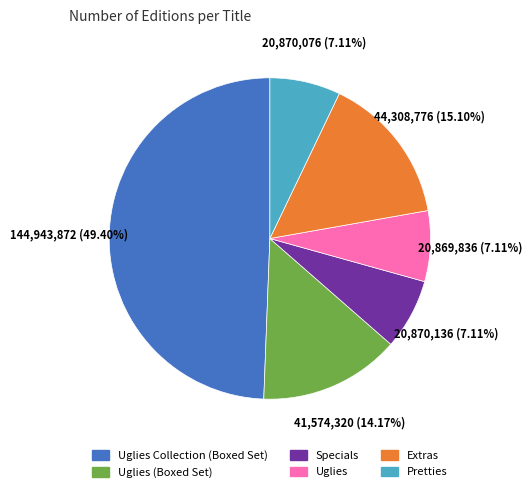

Is there a majority slice in this chart?

No